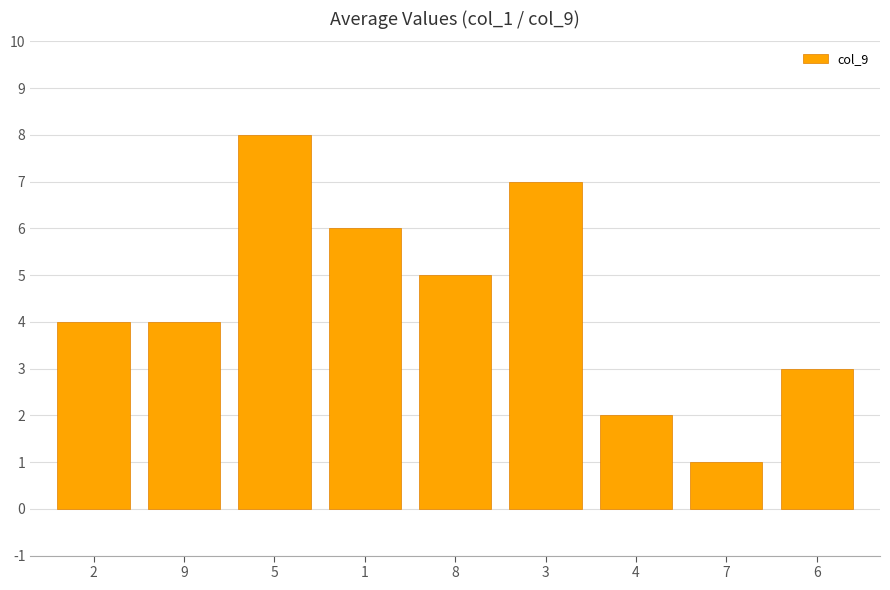

The value at 7 is 0. True or false?

False